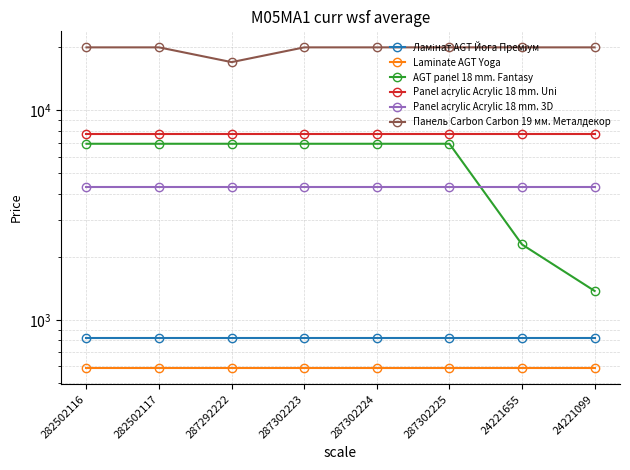

Reading left to right, what are all the values shown in this chart?

Ламінат AGT Йога Преміум: 818.5	818.5	818.5	818.5	818.5	818.5	818.5	818.5
Laminate AGT Yoga: 589.9	589.9	589.9	589.9	589.9	589.9	589.9	589.9
AGT panel 18 mm. Fantasy: 6925.7	6925.7	6925.7	6925.7	6925.7	6925.7	2291.7	1375.4
Panel acrylic Acrylic 18 mm. Uni: 7693.1	7693.1	7693.1	7693.1	7693.1	7693.1	7693.1	7693.1
Panel acrylic Acrylic 18 mm. 3D: 4295.4	4295.4	4295.4	4295.4	4295.4	4295.4	4295.4	4295.4
Панель Carbon Carbon 19 мм. Металдекор: 19964.2	19964.2	16976.3	19964.2	19964.2	19964.2	19964.2	19964.2